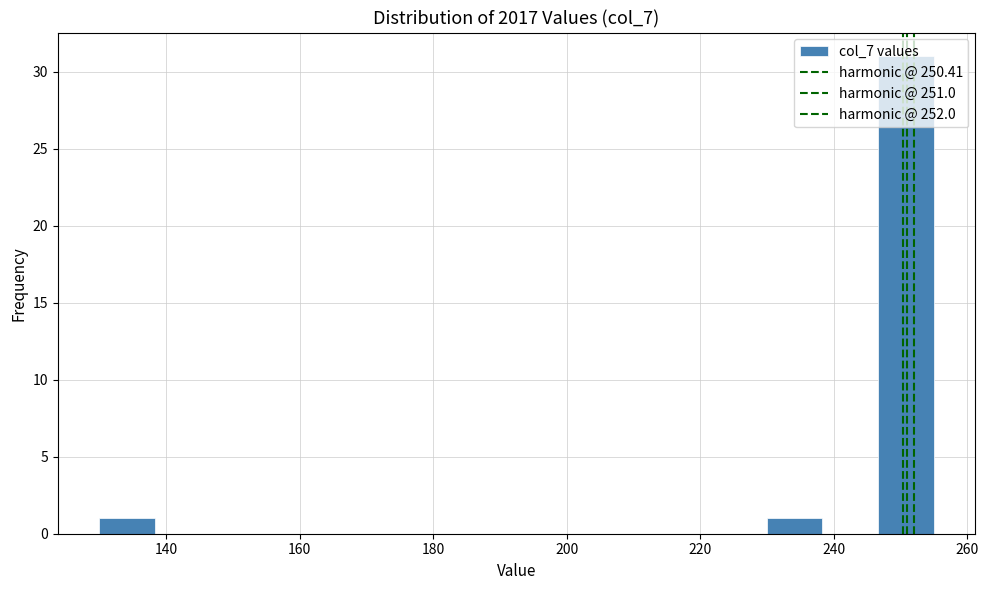

Which range on the x-axis has the tallest bar?

246 to 256